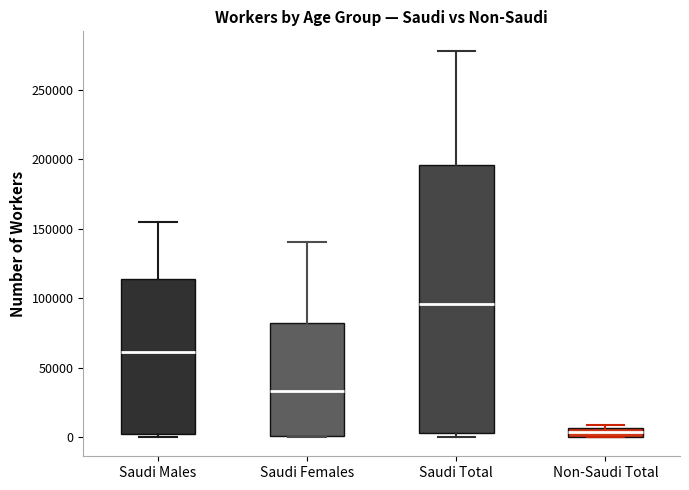

Comparing the boxes themselves (not the whiskers), which one is the tallest?

Saudi Total